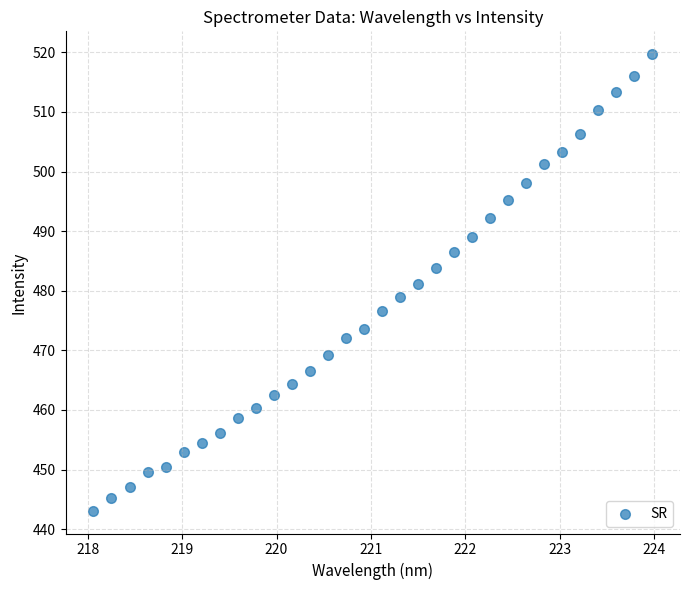

What is the range of X values (max minus min)?

5.9